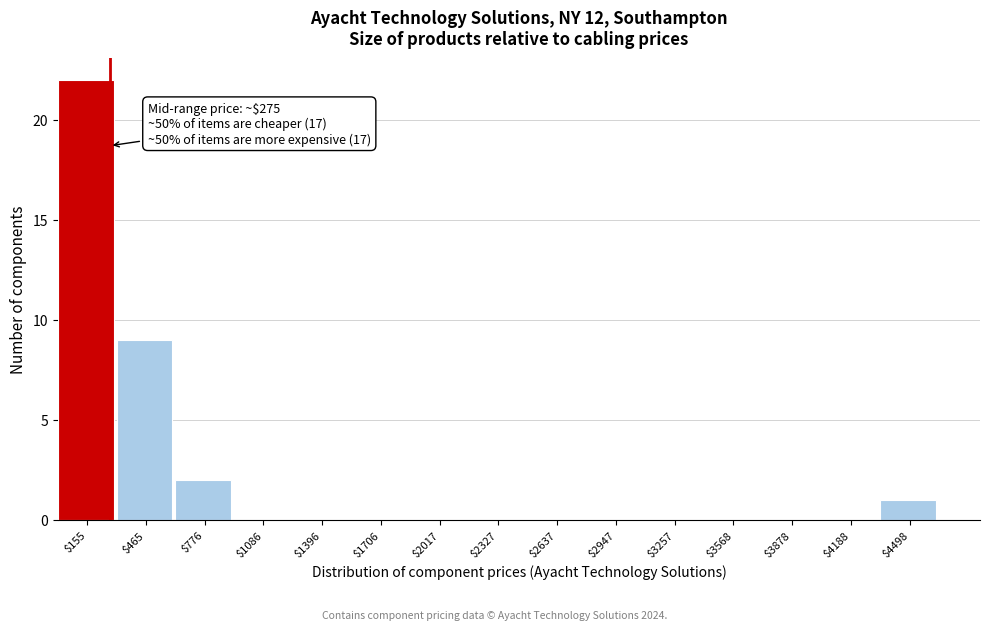

Over which range of the x-axis is the bar tallest?

0 to 300